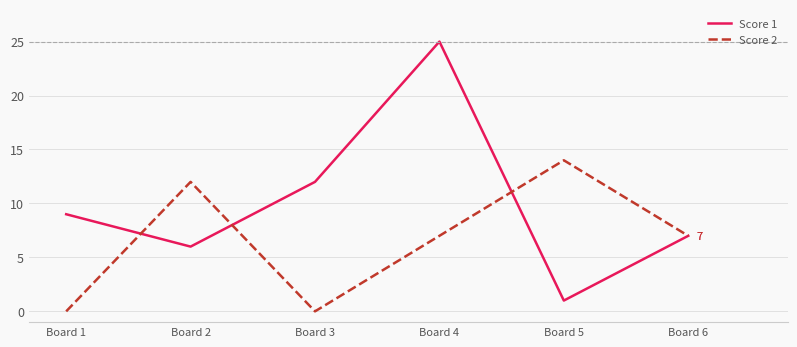

Where does the Score 2 series first go above 7?

Board 2